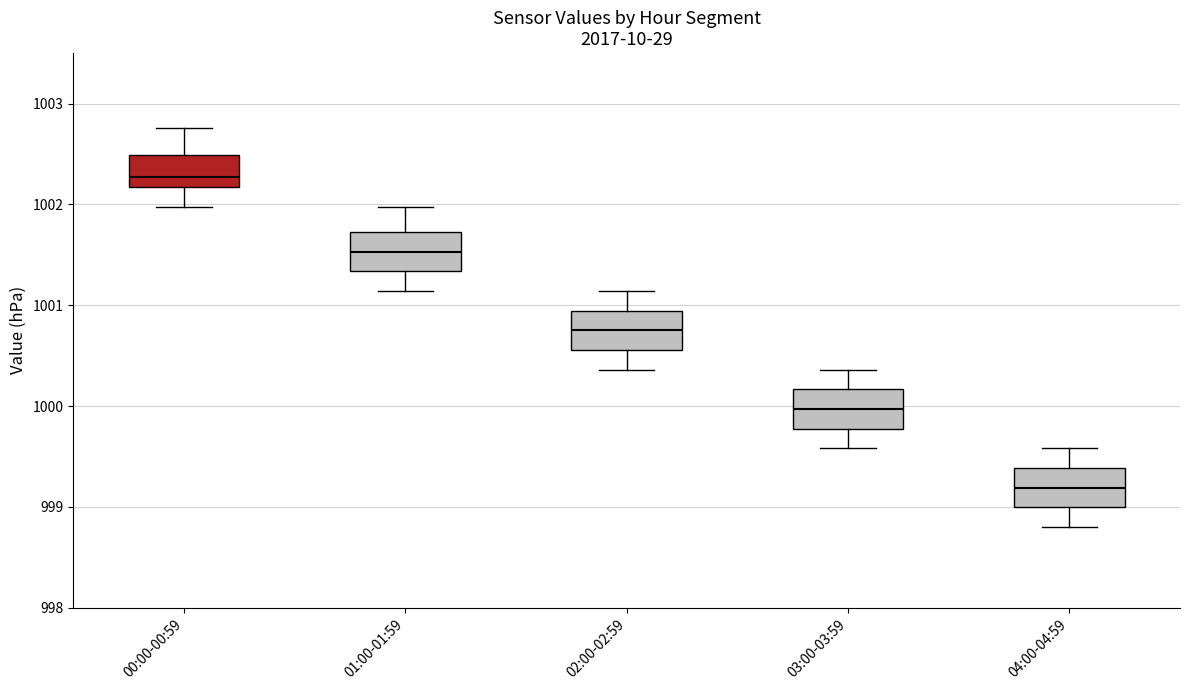

Where is the lower edge of the box for 00:00-00:59 on the y-axis? The values are not printed on the chart, so give them approximately, as read against the axis.

1002.2